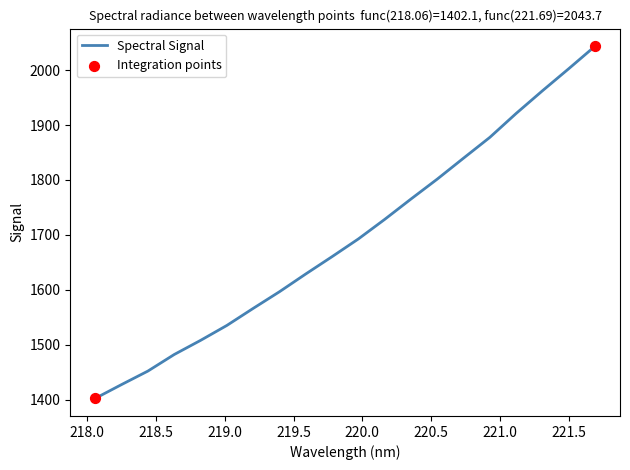

What is the difference between the maximum and minimum values?

641.6